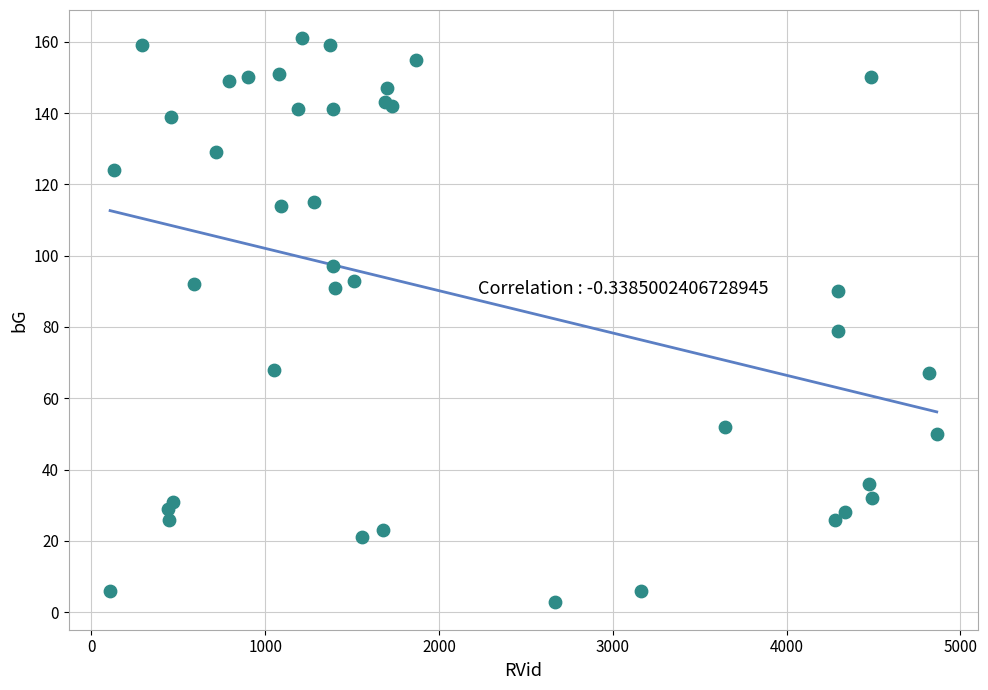

What Y value in the scatter plot is closest to 82?

79